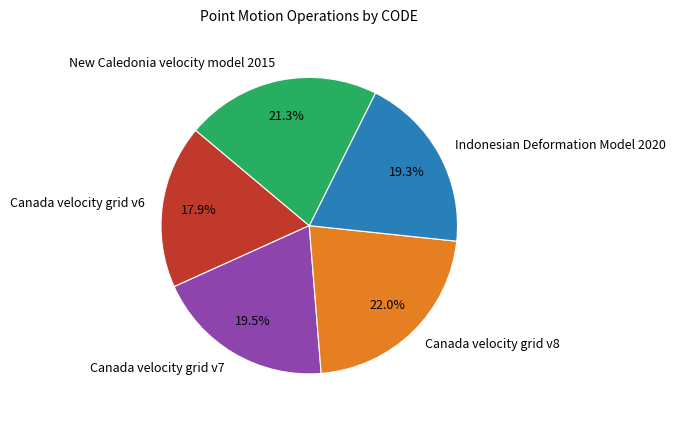

What is the largest slice in the pie chart?

Canada velocity grid v8